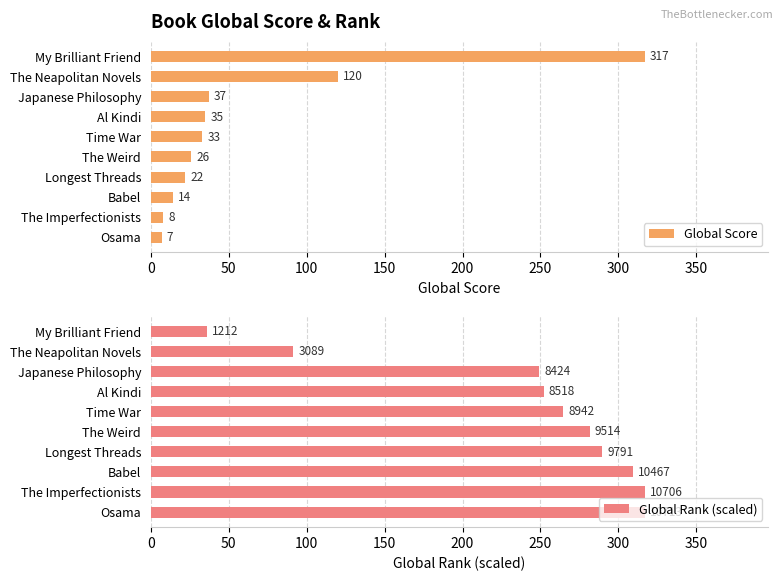

What is the minimum value shown in the chart?

7.0